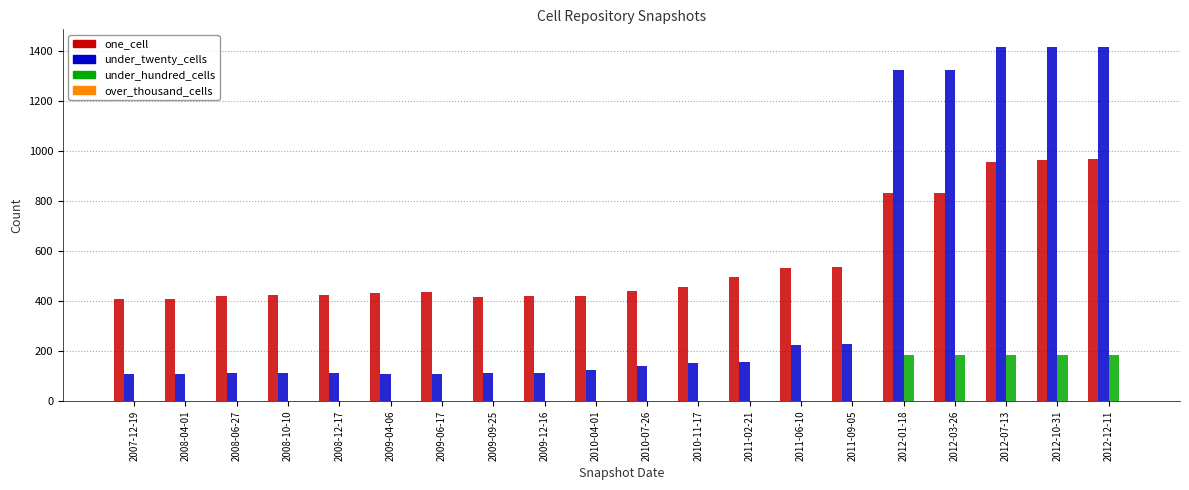

Are the bars grouped side by side (vs. stacked)?

Yes